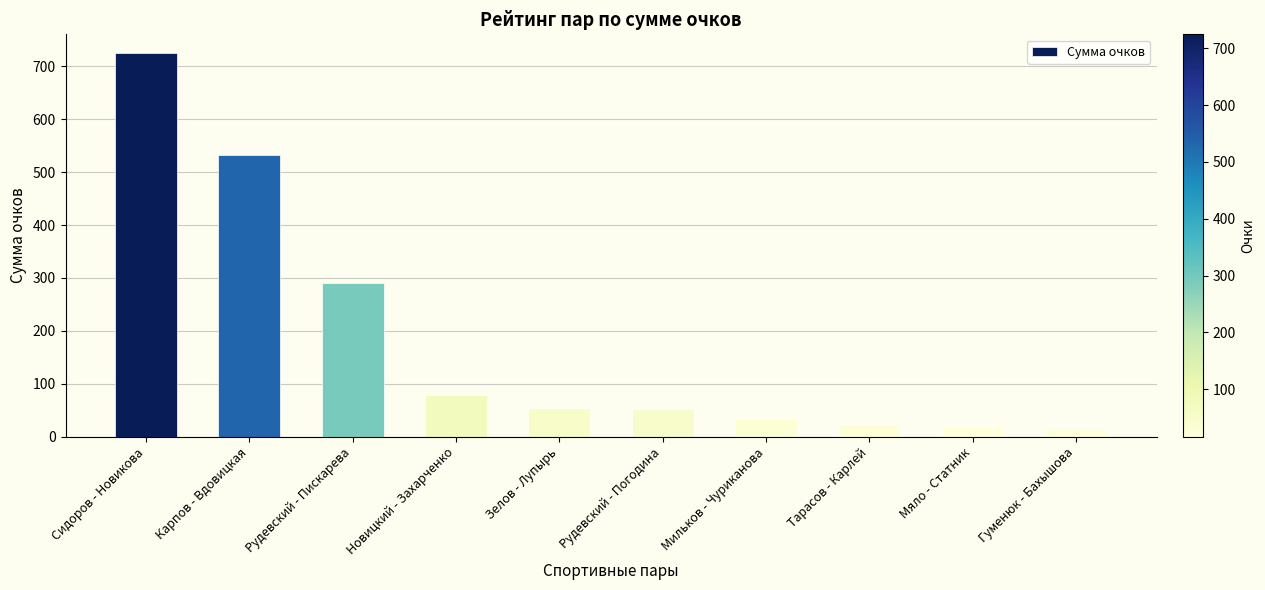

What is the greatest value displayed?

724.4